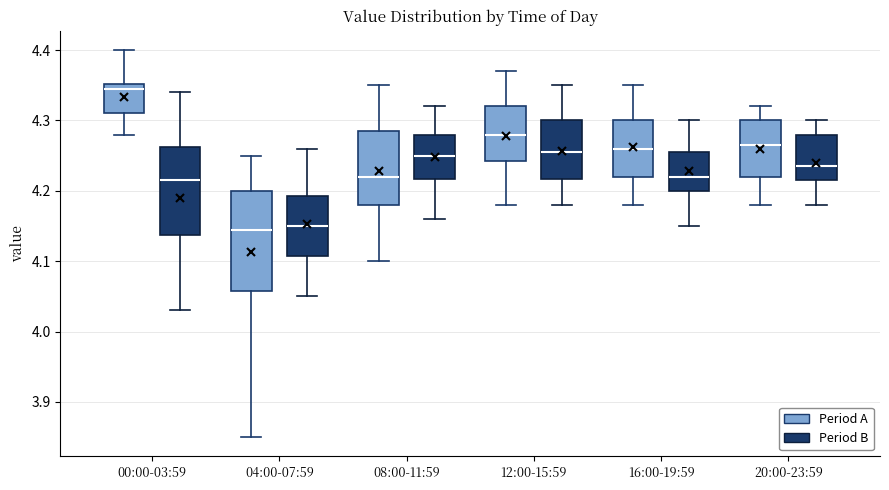

Reading left to right, read every box against the y-axis: the position of its median line, the range the box covers, and the ends of its whiskers. The values are not printed on the chart, so give them approximately, as read against the axis.

00:00-03:59 (Period A): median 4.35 (just below the box's upper edge), box 4.31 to 4.35, whiskers 4.28 to 4.40
00:00-03:59 (Period B): median 4.22, box 4.14 to 4.26, whiskers 4.03 to 4.34
04:00-07:59 (Period A): median 4.15, box 4.06 to 4.20, whiskers 3.85 to 4.25
04:00-07:59 (Period B): median 4.15, box 4.11 to 4.19, whiskers 4.05 to 4.26
08:00-11:59 (Period A): median 4.22, box 4.18 to 4.29, whiskers 4.10 to 4.35
08:00-11:59 (Period B): median 4.25, box 4.22 to 4.28, whiskers 4.16 to 4.32
12:00-15:59 (Period A): median 4.28, box 4.24 to 4.32, whiskers 4.18 to 4.37
12:00-15:59 (Period B): median 4.26, box 4.22 to 4.30, whiskers 4.18 to 4.35
16:00-19:59 (Period A): median 4.26, box 4.22 to 4.30, whiskers 4.18 to 4.35
16:00-19:59 (Period B): median 4.22, box 4.20 to 4.26, whiskers 4.15 to 4.30
20:00-23:59 (Period A): median 4.27, box 4.22 to 4.30, whiskers 4.18 to 4.32
20:00-23:59 (Period B): median 4.24, box 4.22 to 4.28, whiskers 4.18 to 4.30